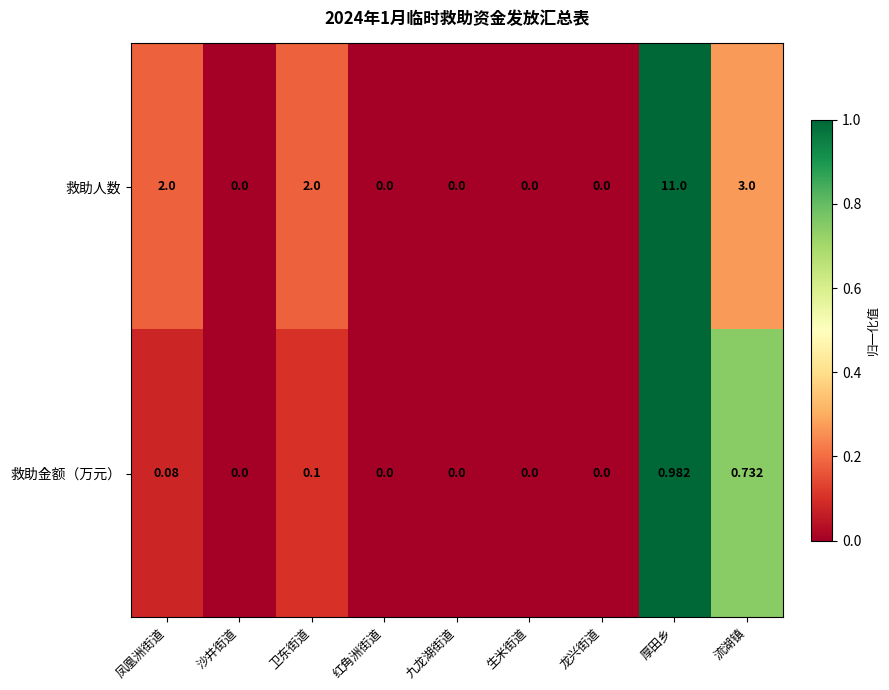

Which series has the widest spread of values?

救助人数